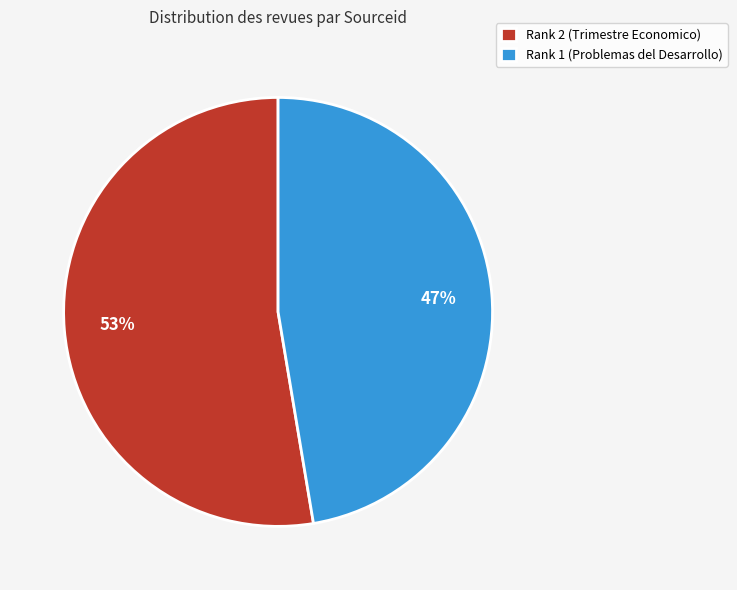

How many slices are in this pie chart?

2